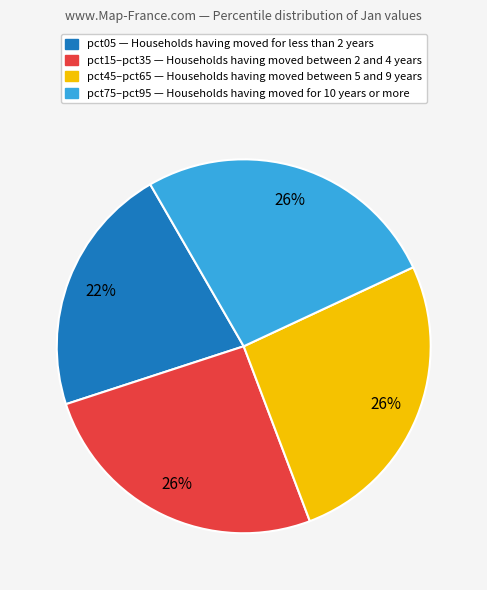

How many slices are in this pie chart?

4